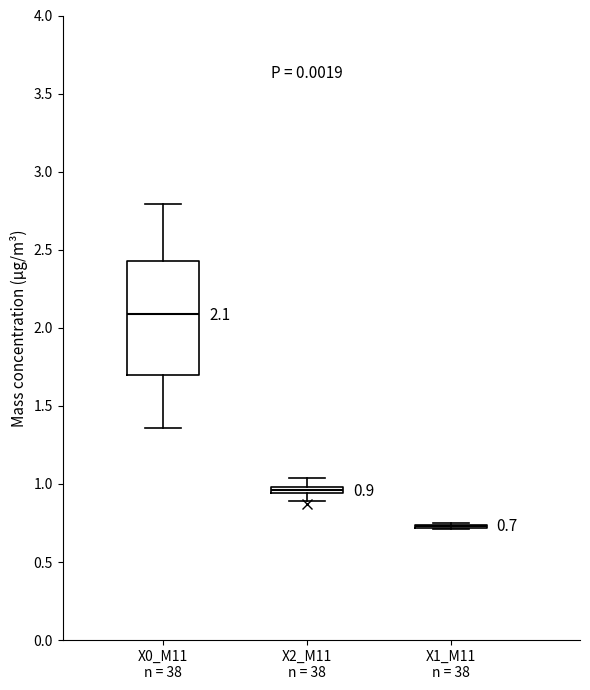

Which box is the tallest, from its lower edge to its upper edge?

X0_M11 n = 38